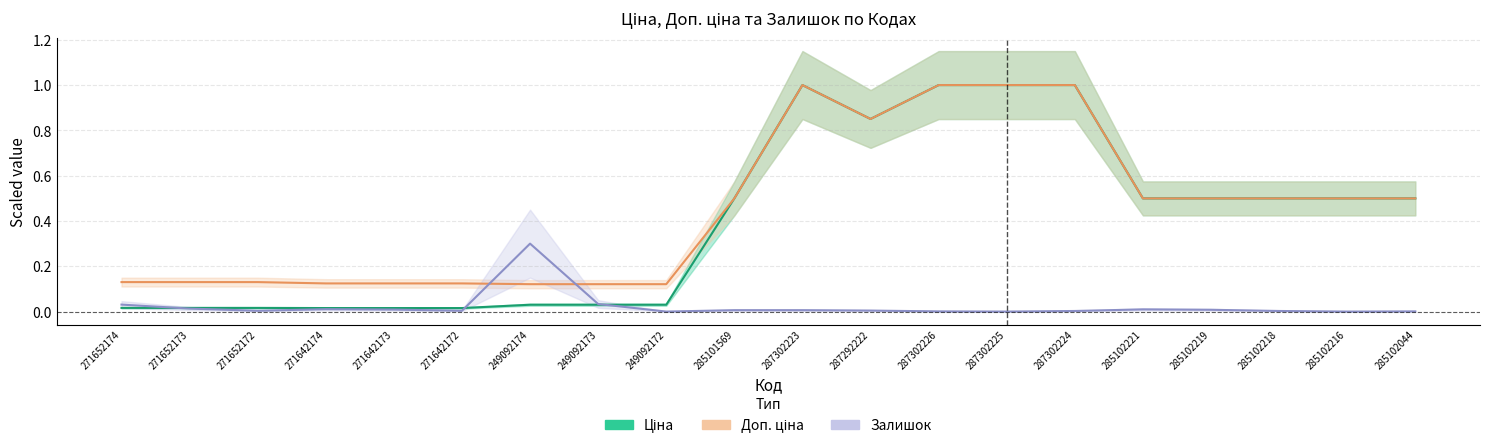

Reading right to left, list all the values displayed in this chart.

Ціна: 0.5	0.5	0.5	0.5	0.5	1.0	1.0	1.0	0.9	1.0	0.5	0.0	0.0	0.0	0.0	0.0	0.0	0.0	0.0	0.0
Доп. ціна: 0.5	0.5	0.5	0.5	0.5	1.0	1.0	1.0	0.9	1.0	0.5	0.1	0.1	0.1	0.1	0.1	0.1	0.1	0.1	0.1
Залишок: 0.0	0.0	0.0	0.0	0.0	0.0	0.0	0.0	0.0	0.0	0.0	0.0	0.0	0.3	0.0	0.0	0.0	0.0	0.0	0.0